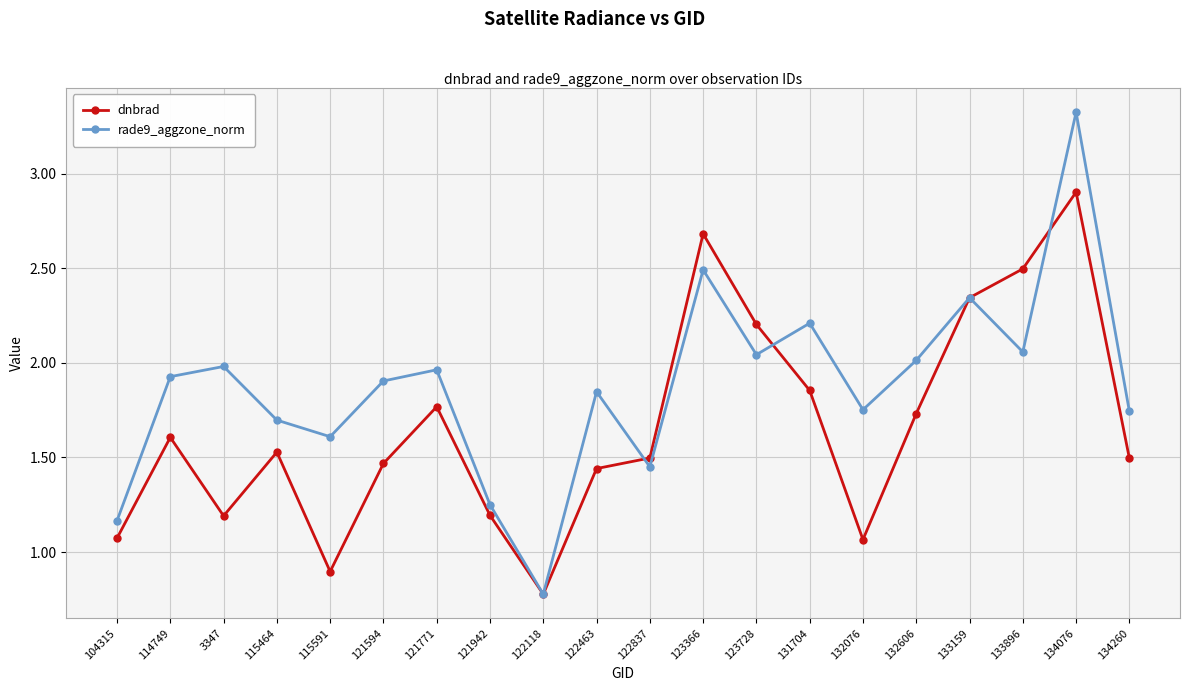

What is the difference between the rade9_aggzone_norm values at 134260 and 123366?

0.7